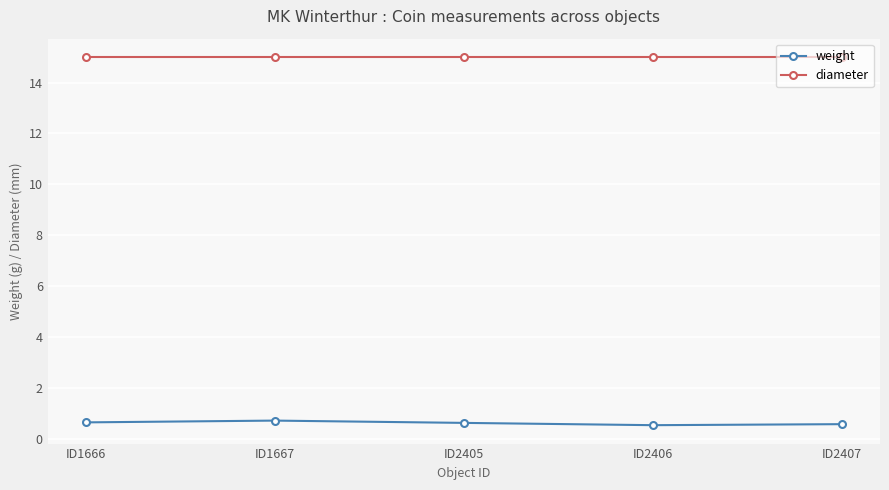

Does the chart have visible grid lines?

Yes